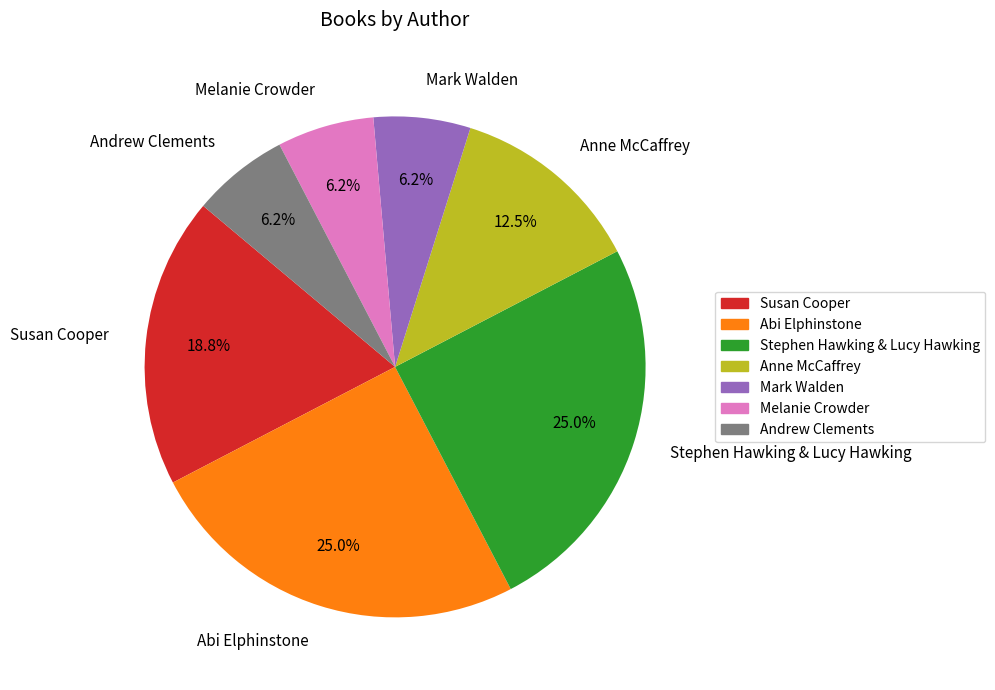

Is there a majority slice in this chart?

No